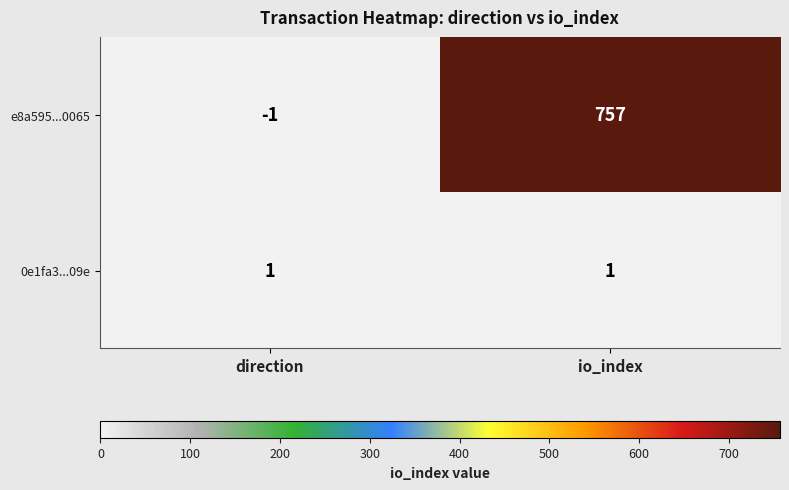

Rank the series by their maximum value, from lowest to highest.

0e1fa3...09e, e8a595...0065